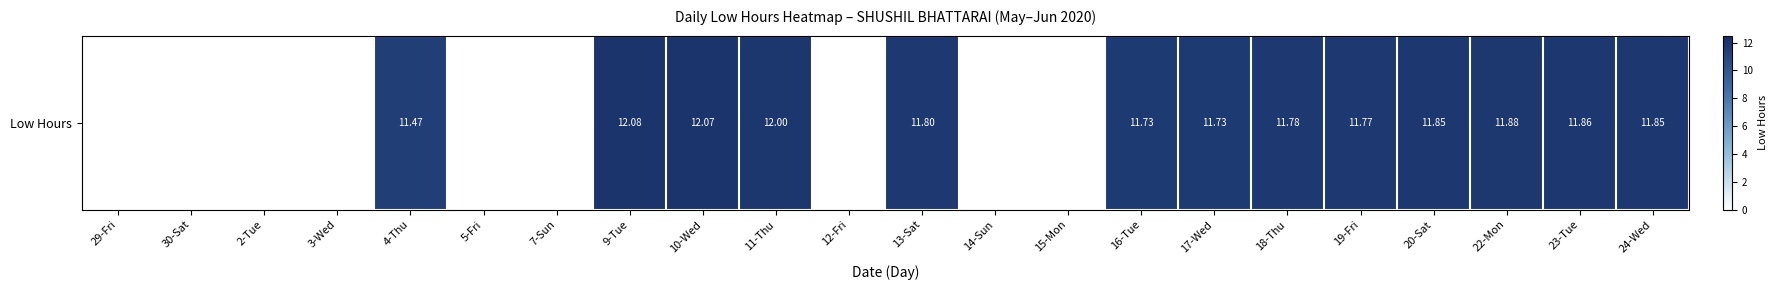

Where is the data nearest to the value 6?

4-Thu